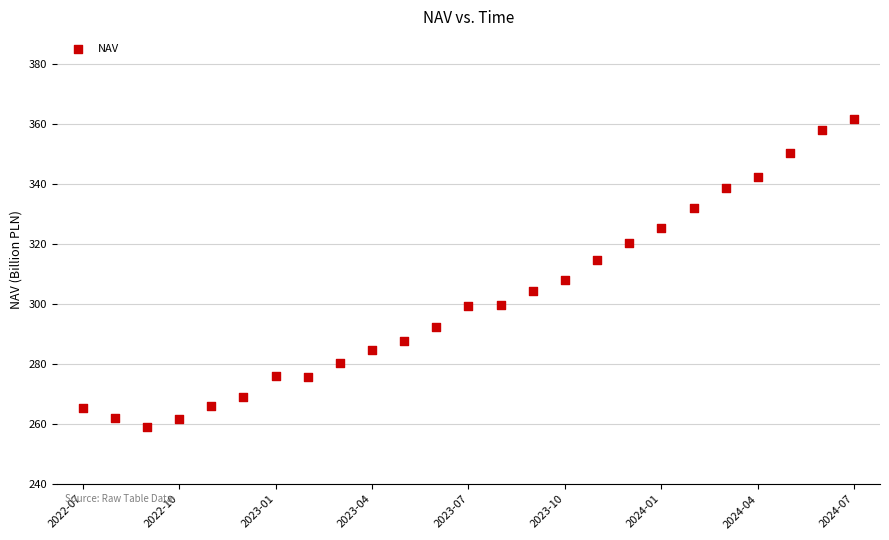

What Y value in the scatter plot is closest to 310?

308.0